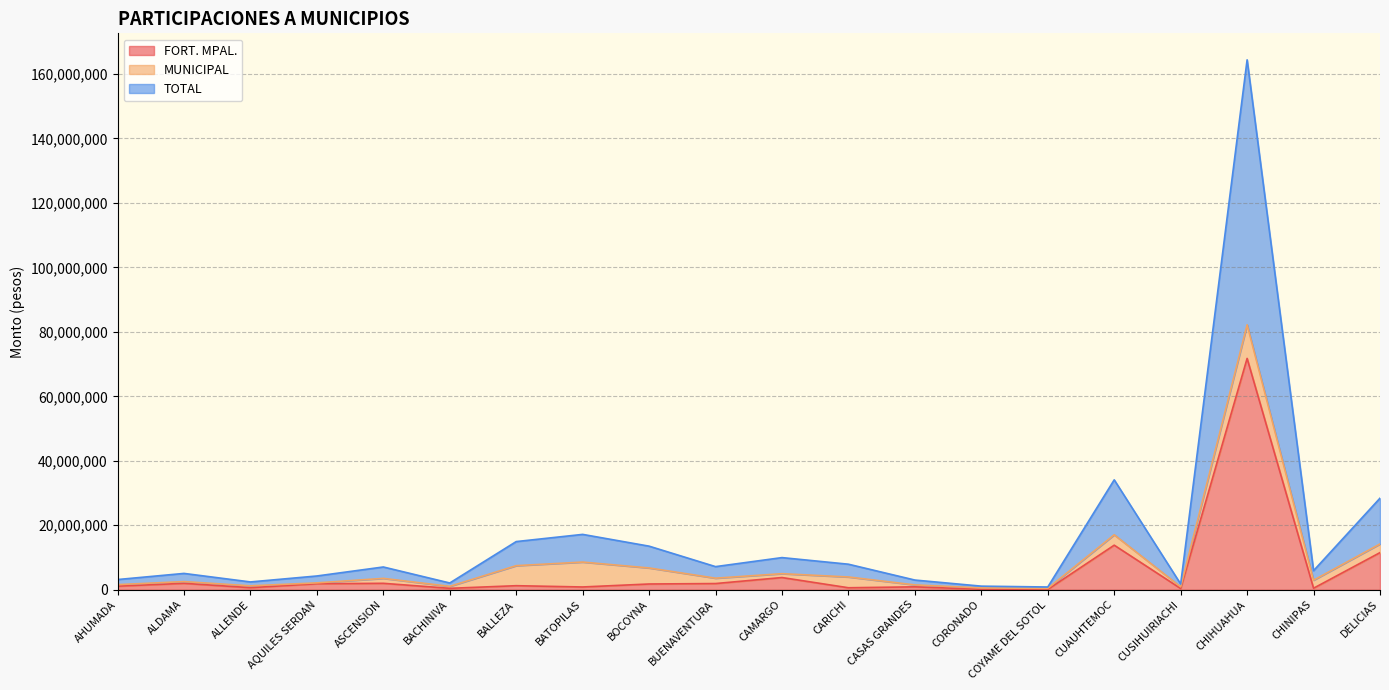

What are all the series names shown in the legend?

FORT. MPAL., MUNICIPAL, TOTAL